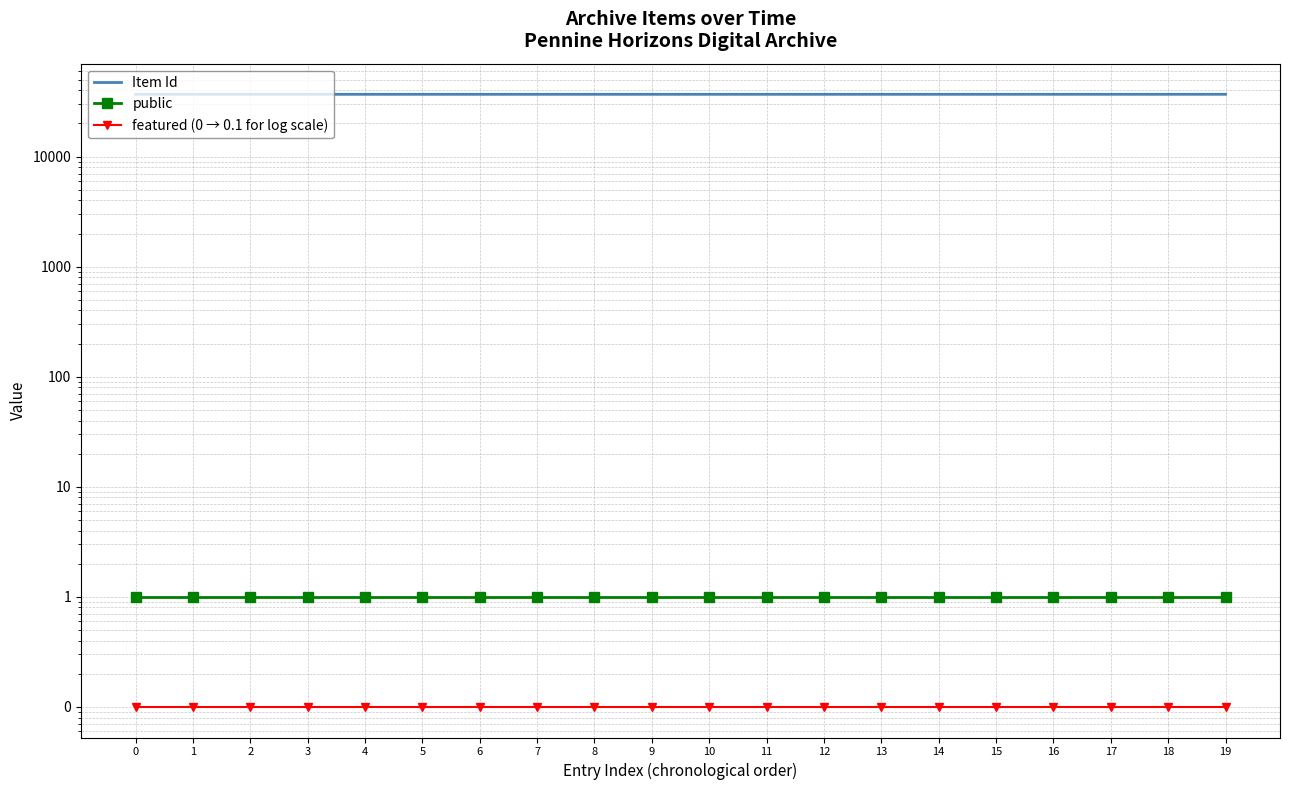

Reading left to right, transcribe all the data shown in this chart.

Item Id: 36810.0	36811.0	36812.0	36813.0	36814.0	36815.0	36816.0	36817.0	36818.0	36819.0	36820.0	36821.0	36822.0	36823.0	36824.0	36825.0	36826.0	36827.0	36828.0	36829.0
public: 1.0	1.0	1.0	1.0	1.0	1.0	1.0	1.0	1.0	1.0	1.0	1.0	1.0	1.0	1.0	1.0	1.0	1.0	1.0	1.0
featured (0 → 0.1 for log scale): 0.1	0.1	0.1	0.1	0.1	0.1	0.1	0.1	0.1	0.1	0.1	0.1	0.1	0.1	0.1	0.1	0.1	0.1	0.1	0.1